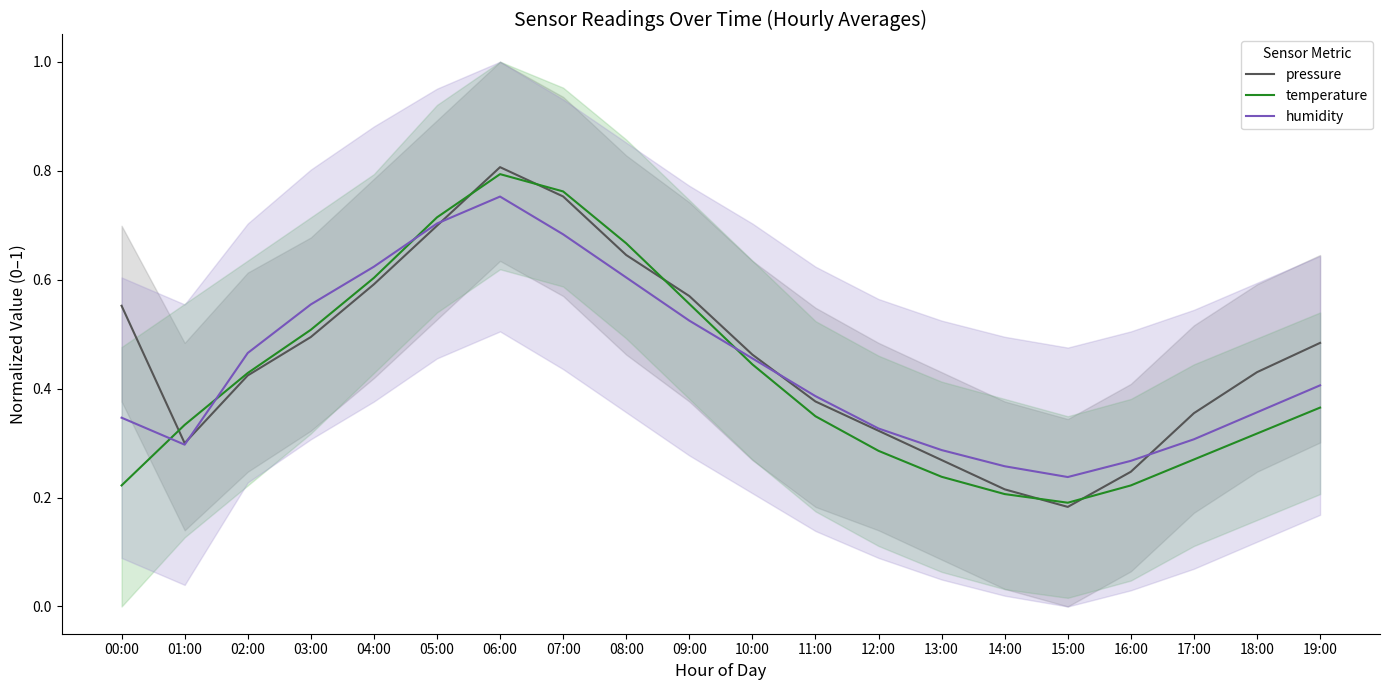

Where is temperature nearest to the value 0?

15:00